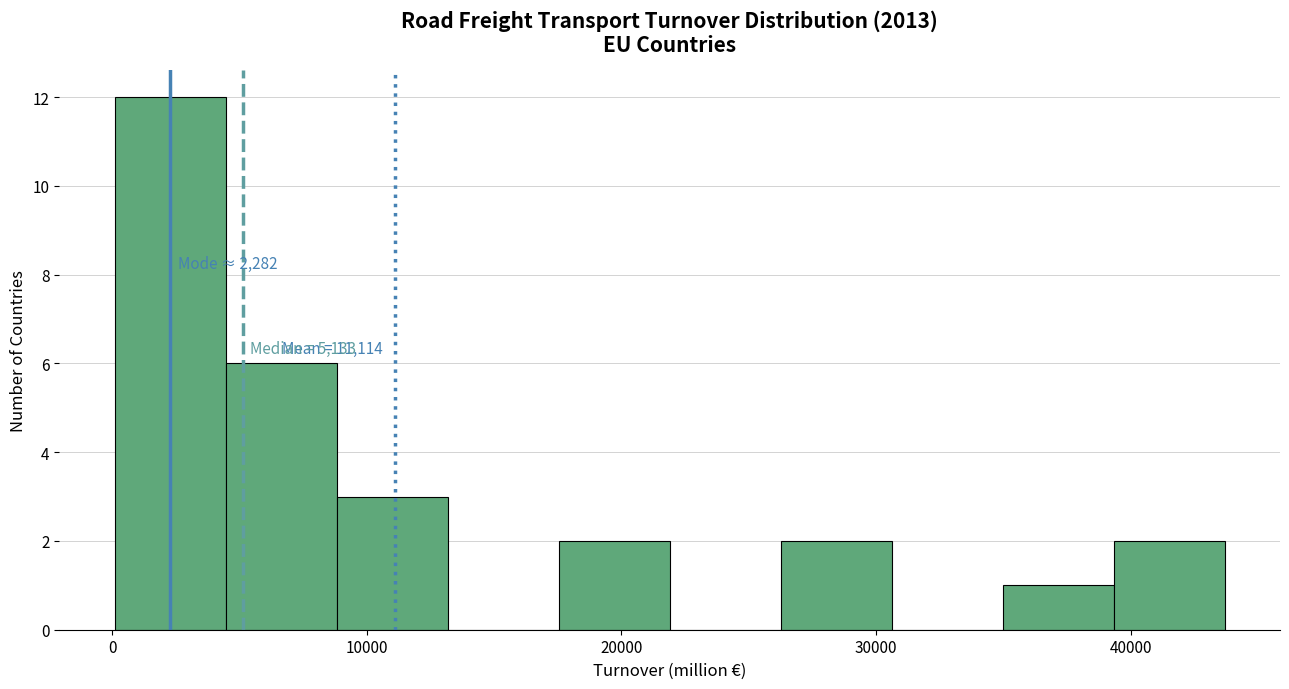

Over which range of the x-axis is the bar tallest?

0 to 4000